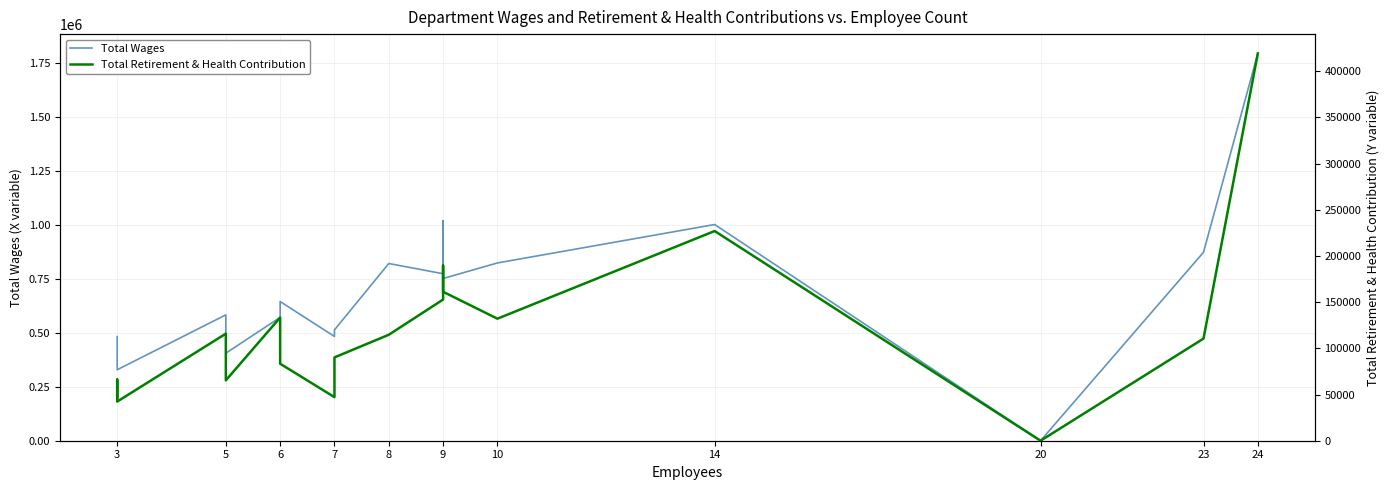

Count the number of categories in the chart.

20